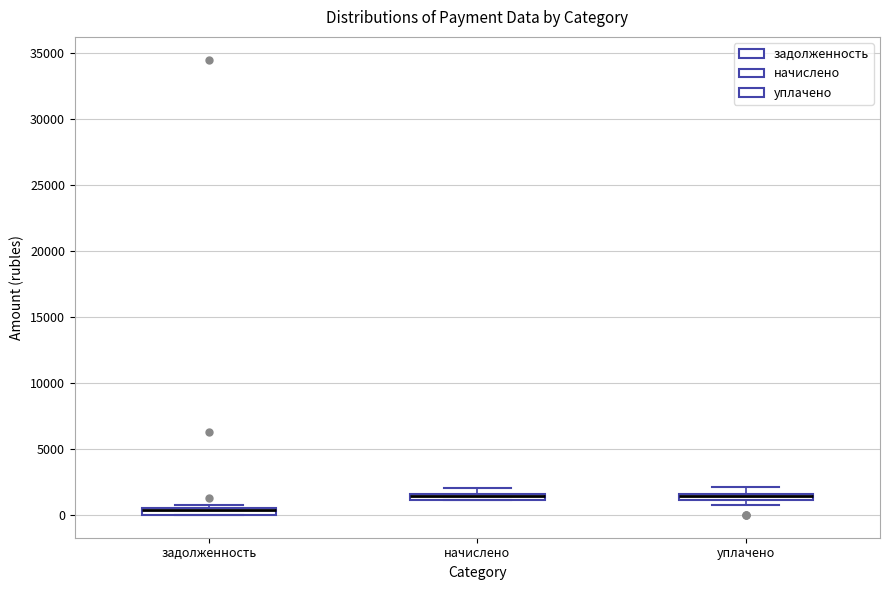

Where is the upper edge of the box for начислено on the y-axis? The values are not printed on the chart, so give them approximately, as read against the axis.

1500